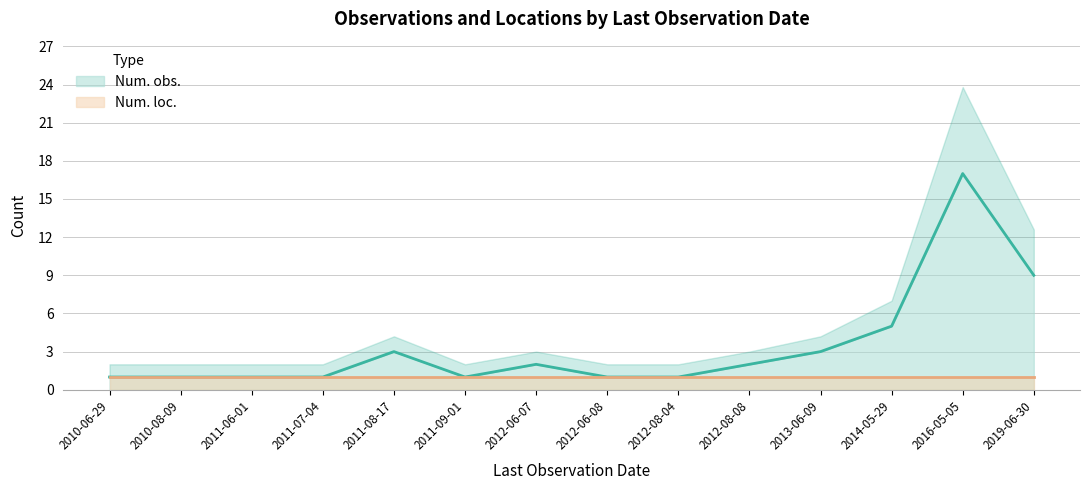

What is the smallest value displayed?

1